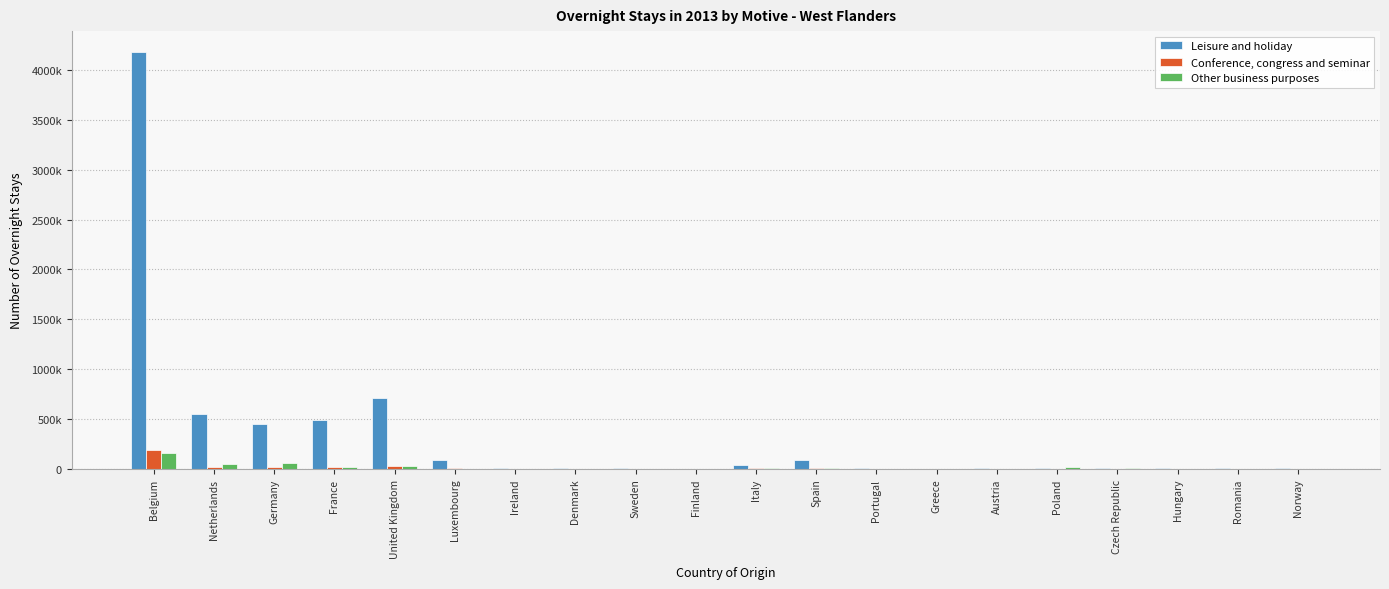

Are the bars grouped side by side (vs. stacked)?

Yes